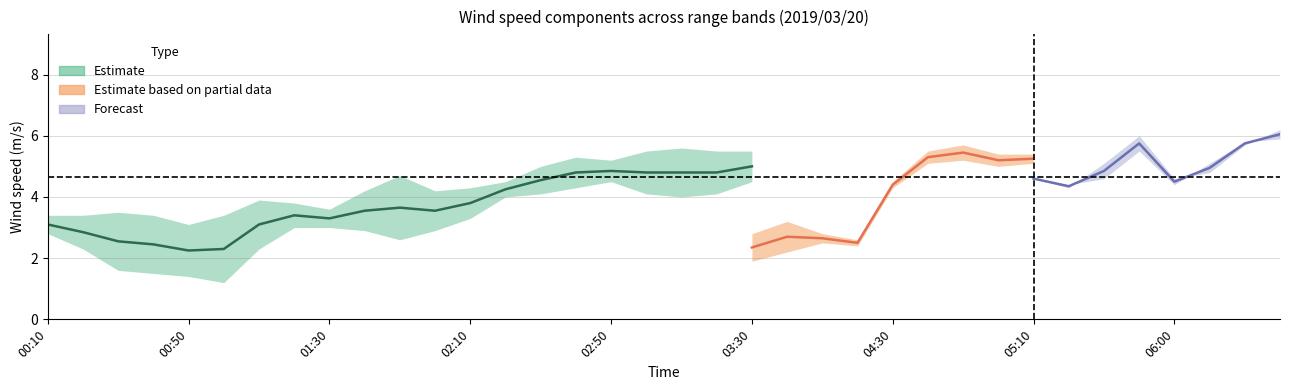

Is this an area chart (filled region under the line)?

No